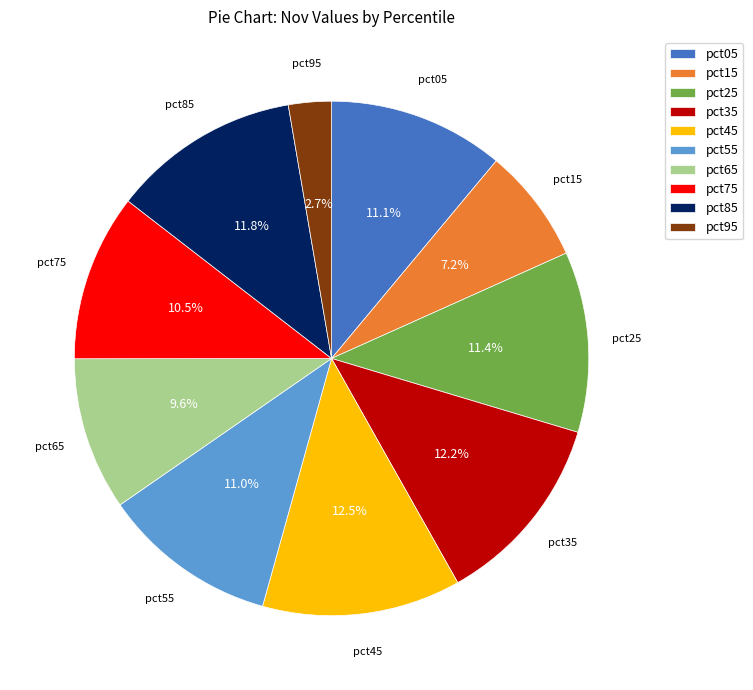

Count the number of slices in the pie.

10